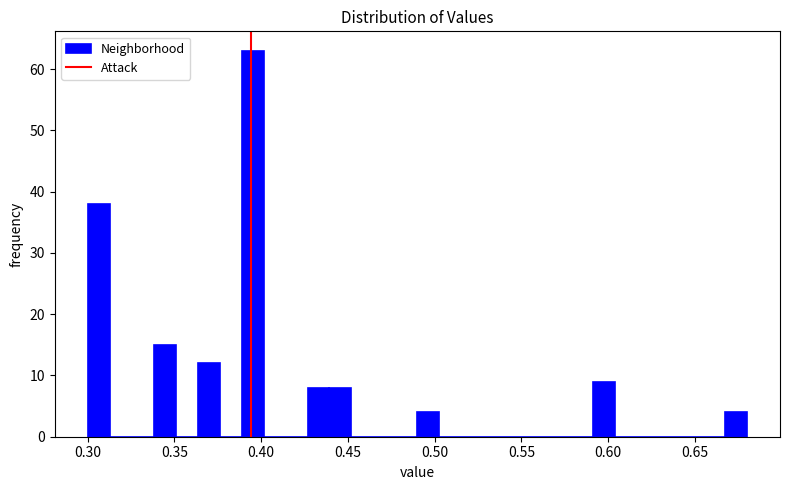

Around what value on the x-axis is the tallest bar? Give the approximate position of its centre, as read against the axis.

0.395